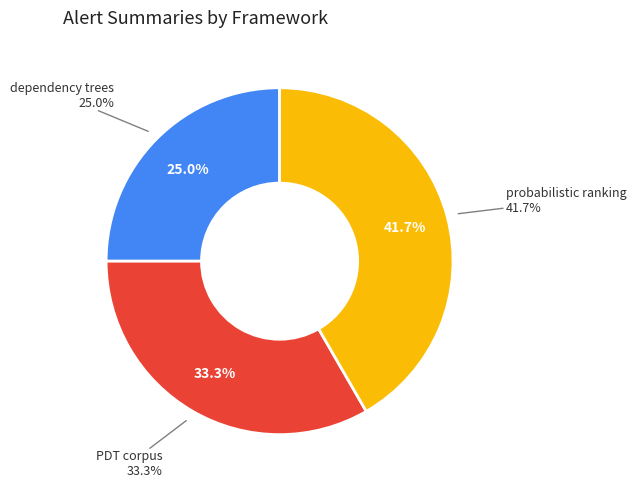

Which slice is the smallest?

Output in form of dependency trees.